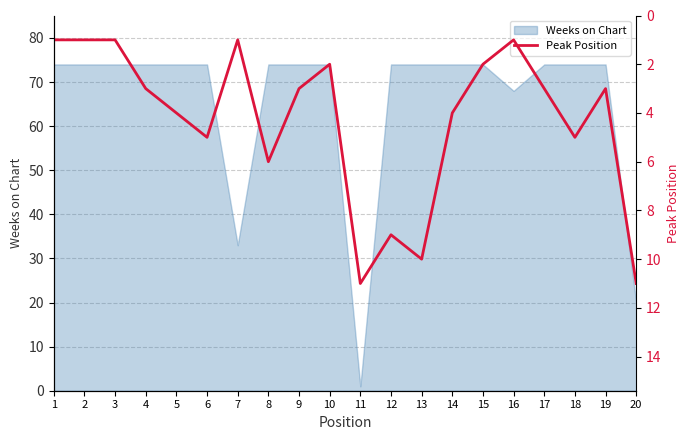

How many data points does each series have?

20